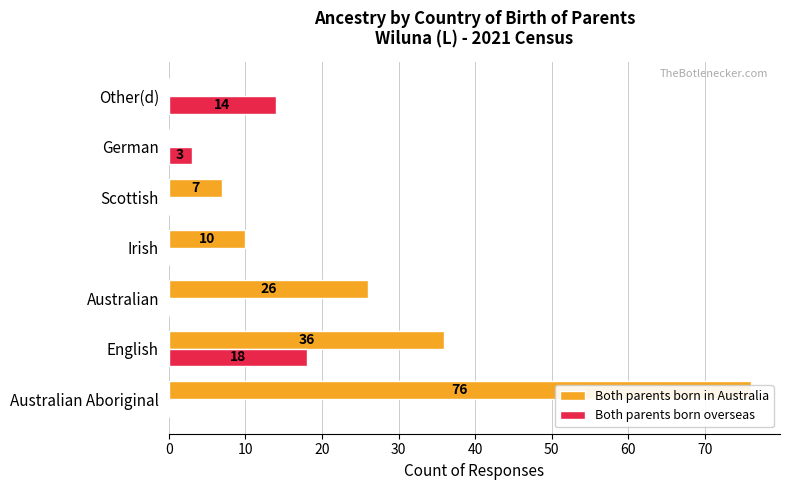

At how many categories does at least one series exceed 57?

1